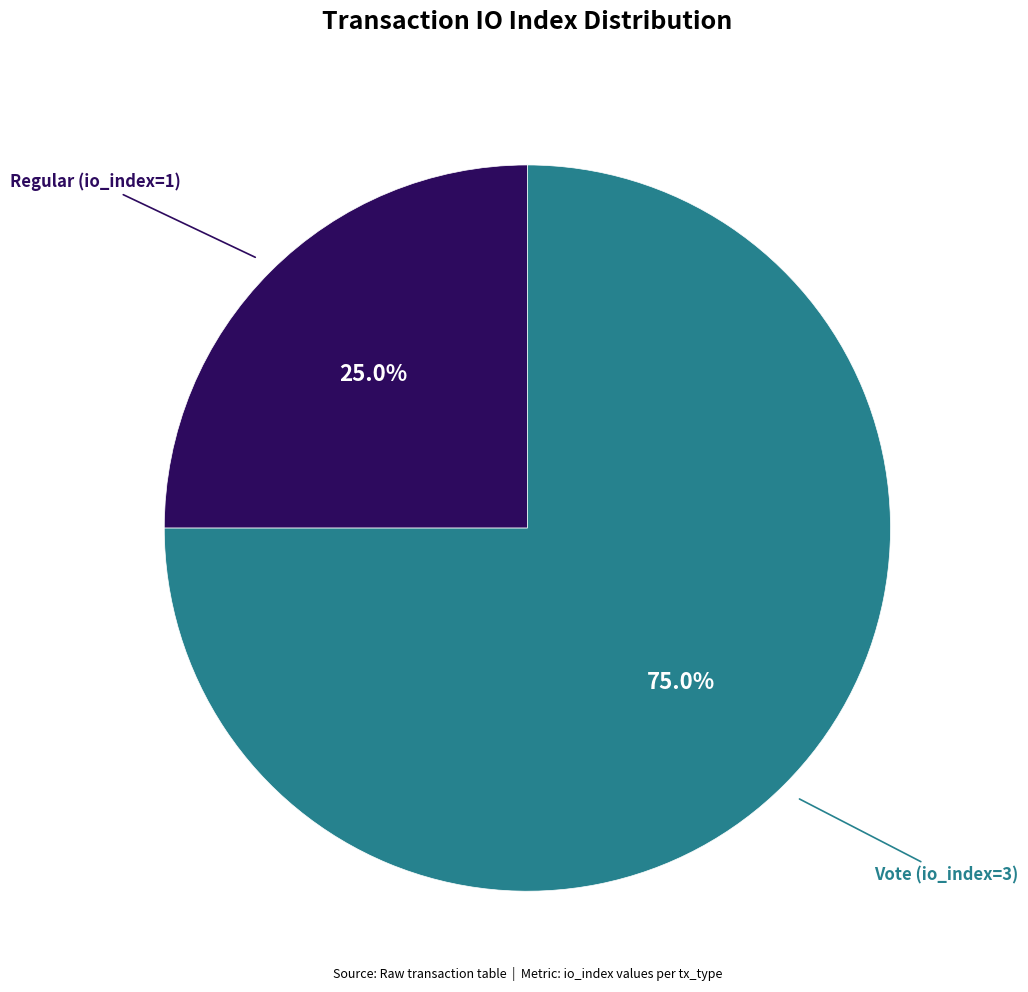

To the nearest percent, what percentage of the pie is Vote (io_index=3)?

75%